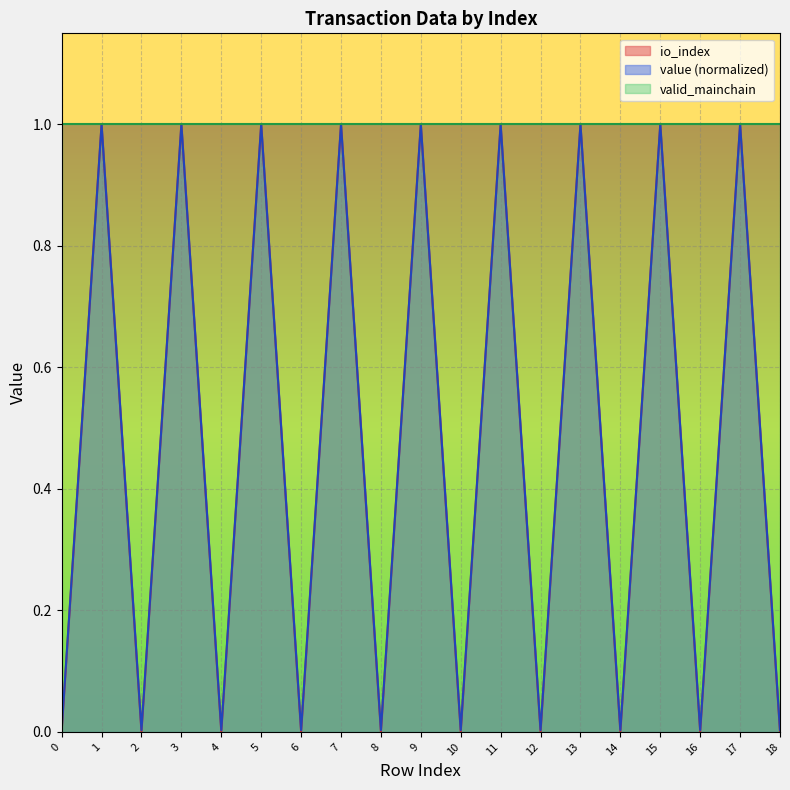

In value, how many points are higher than both neighbors (excluding endpoints)?

9